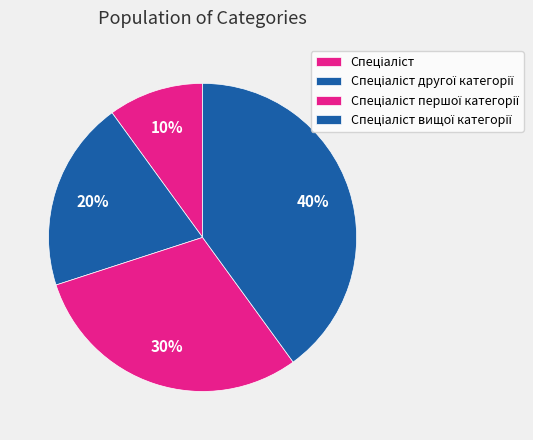

The Спеціаліст першої категорії slice represents 38% of the pie. True or false?

False